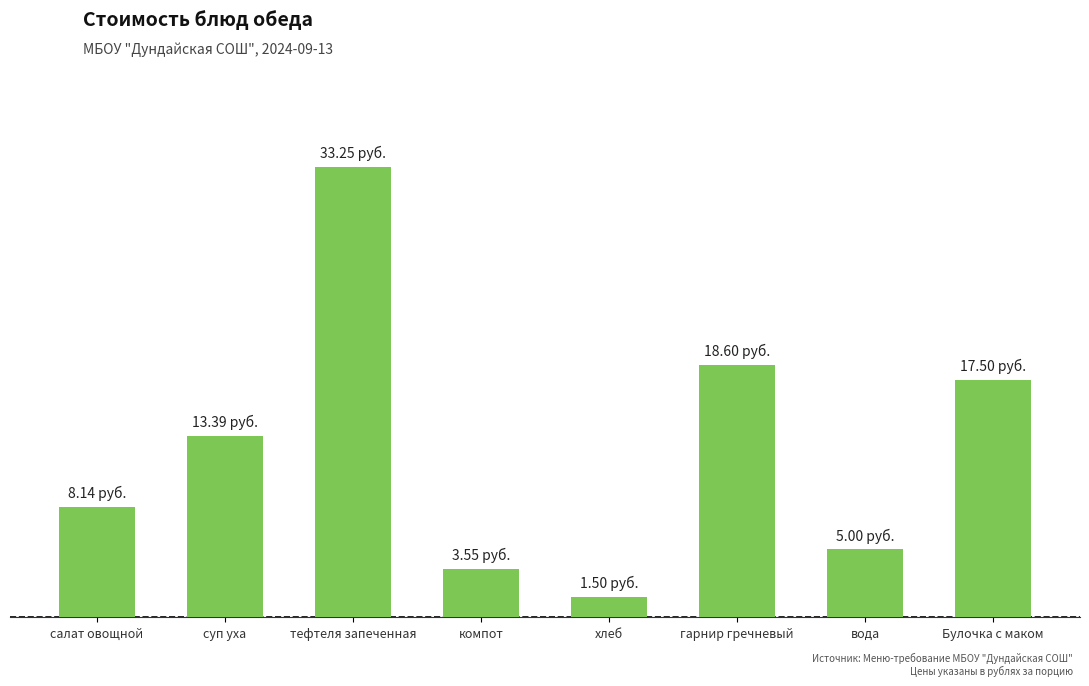

What value does the data have at компот?

3.5